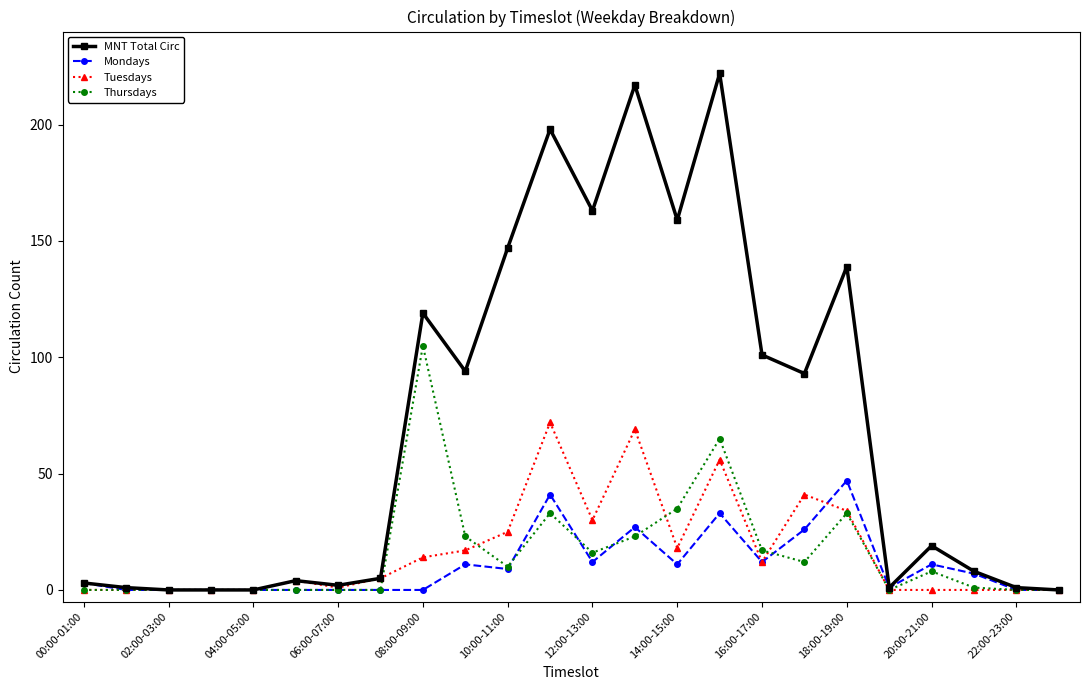

What is the difference between the maximum and second lowest values in the Mondays series?

47